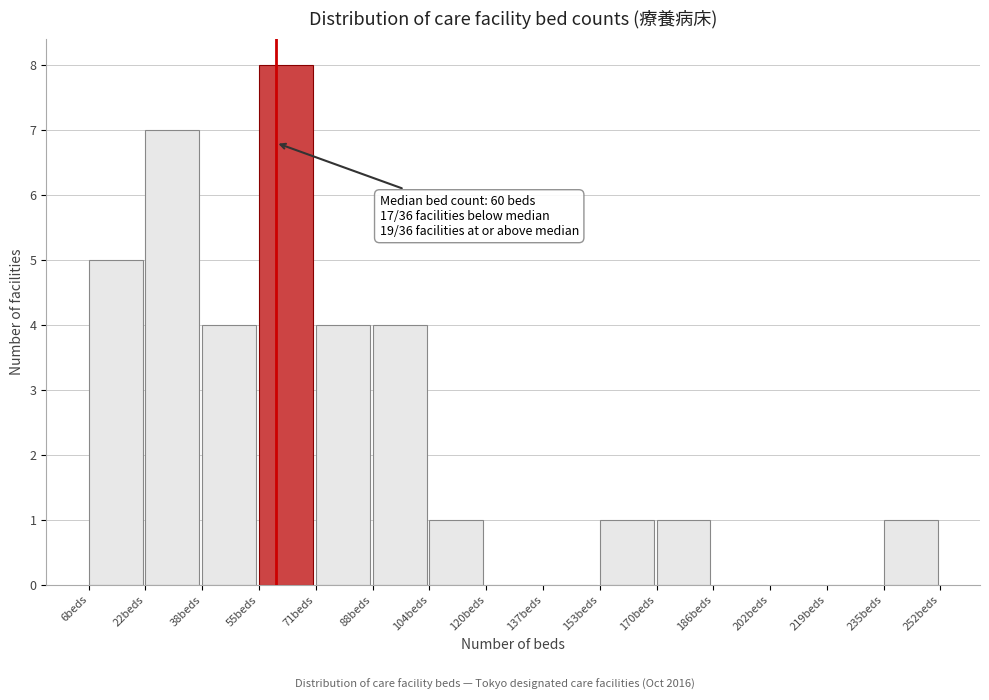

Over which range of the x-axis is the bar tallest?

55.2 to 71.6